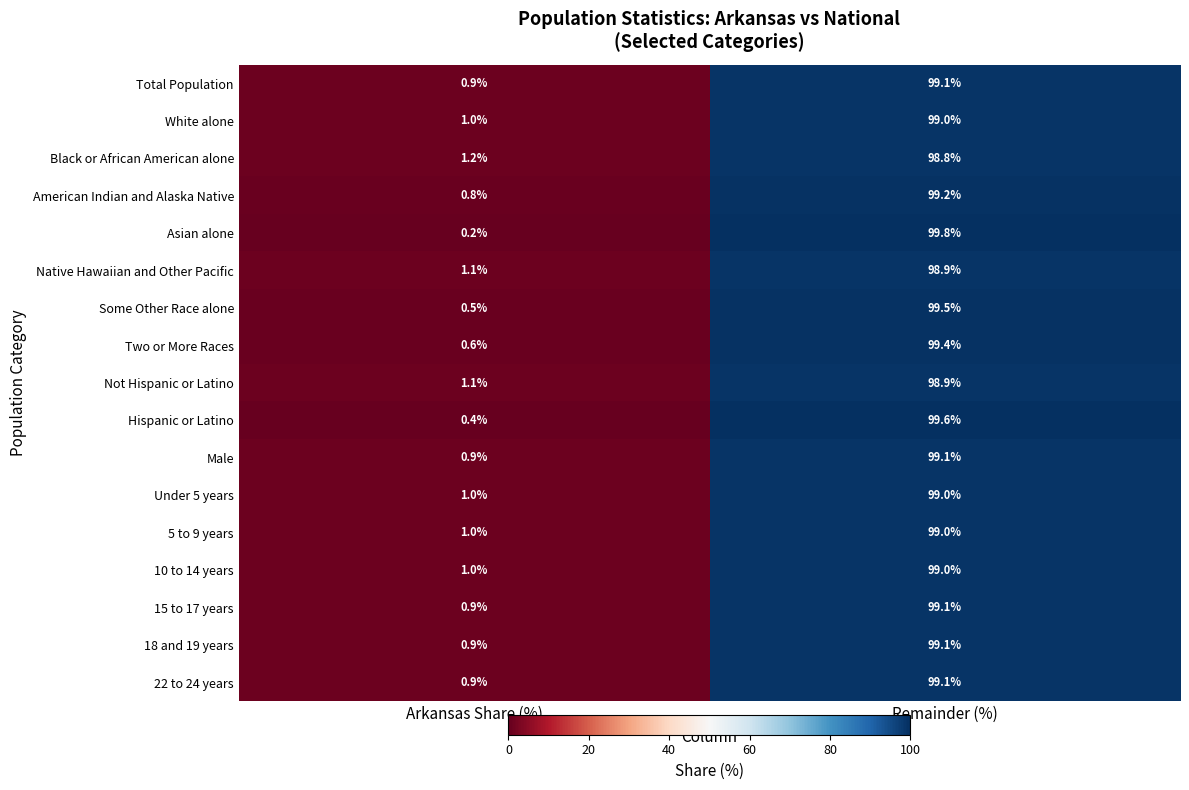

List the labels in order of 10 to 14 years value, largest first.

Remainder (%), Arkansas Share (%)